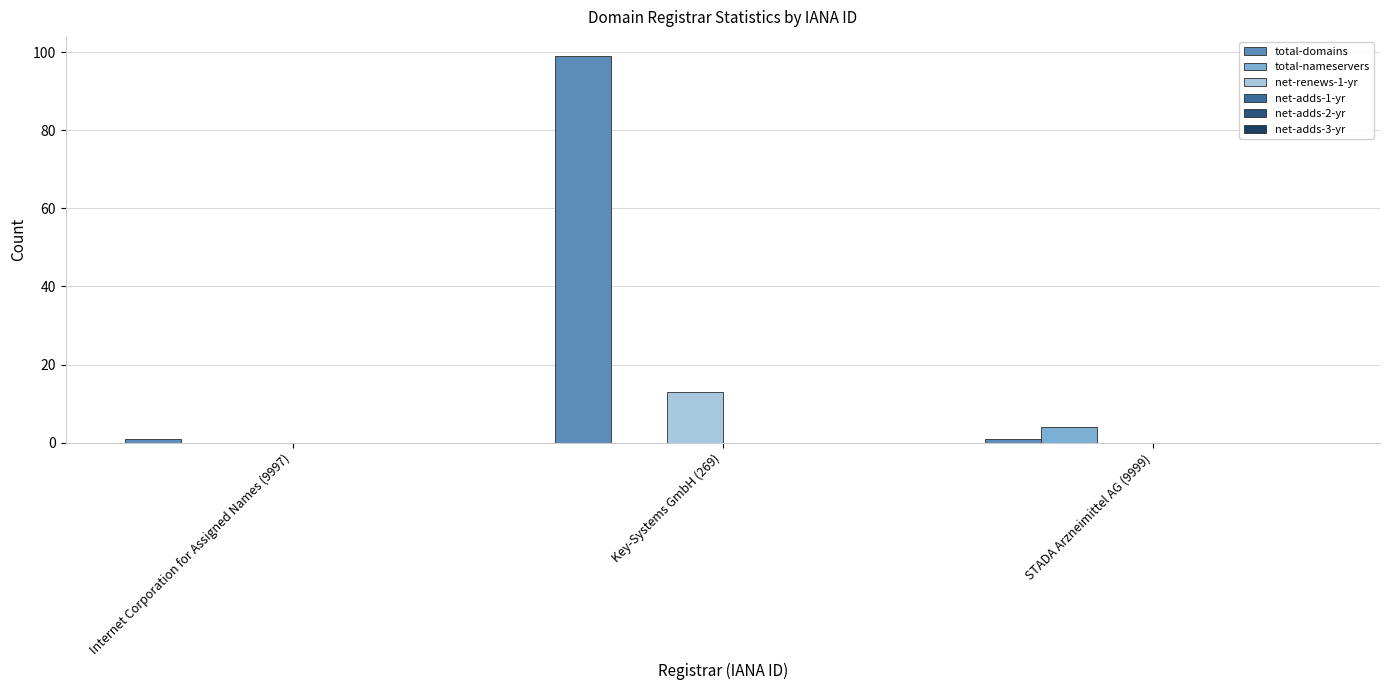

Which series has the largest total across all categories?

total-domains